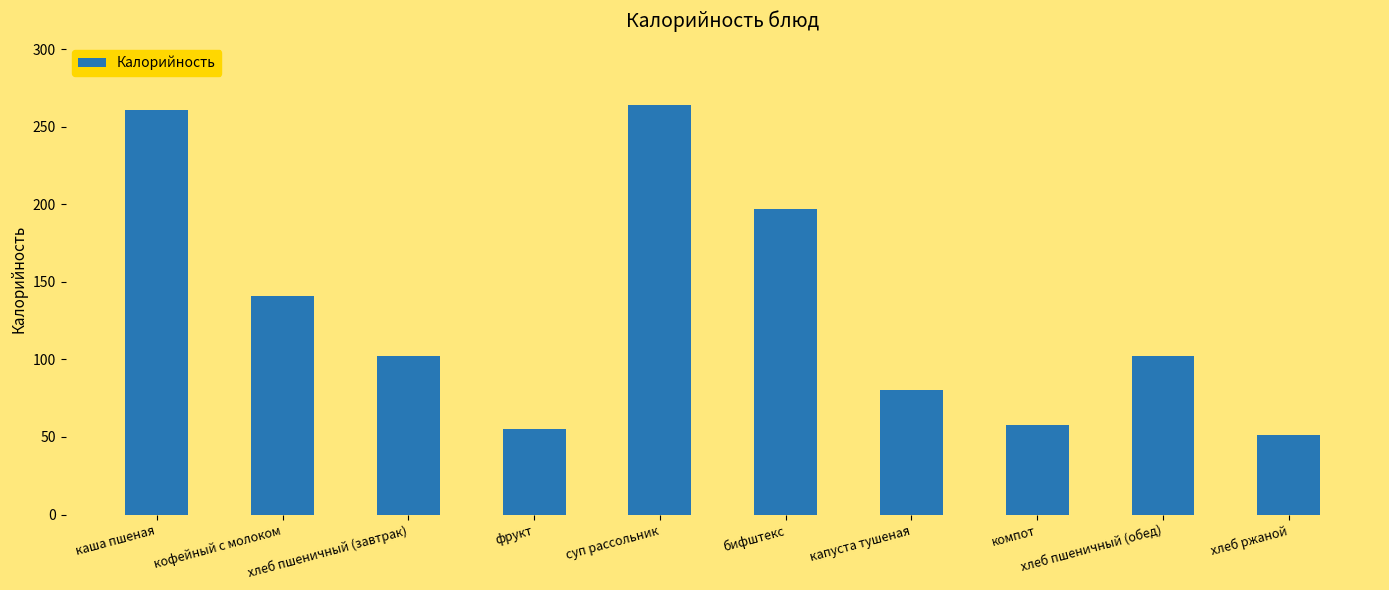

Reading left to right, what are all the values shown in this chart?

261	141	102	55	264	197	80	58	102	51